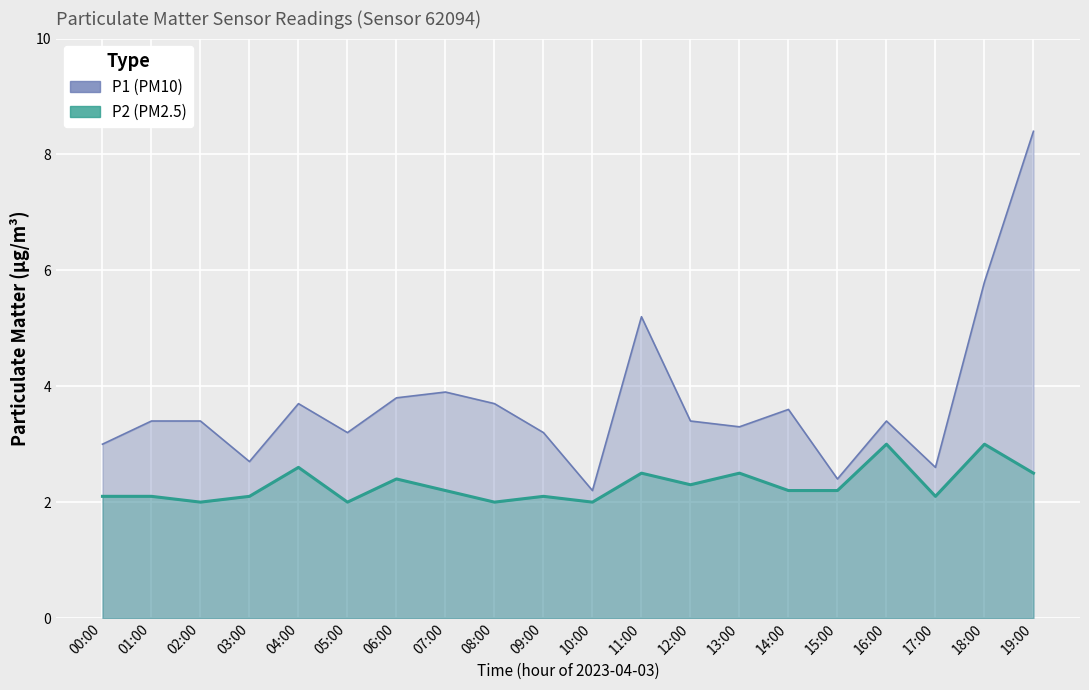

Reading right to left, transcribe all the data shown in this chart.

P1 (PM10): 8.4	5.8	2.6	3.4	2.4	3.6	3.3	3.4	5.2	2.2	3.2	3.7	3.9	3.8	3.2	3.7	2.7	3.4	3.4	3.0
P2 (PM2.5): 2.5	3.0	2.1	3.0	2.2	2.2	2.5	2.3	2.5	2.0	2.1	2.0	2.2	2.4	2.0	2.6	2.1	2.0	2.1	2.1